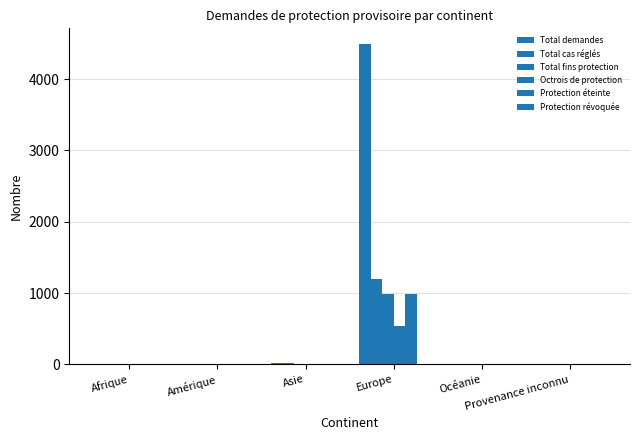

What is the difference between the maximum and minimum values in the Protection révoquée series?

4